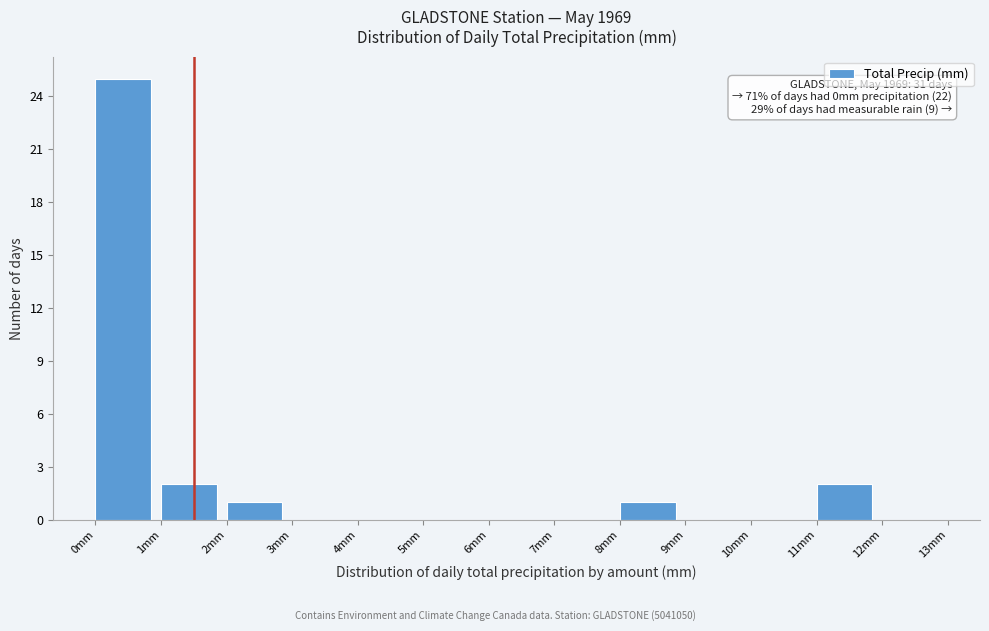

Over which range of the x-axis is the bar tallest?

0 to 1